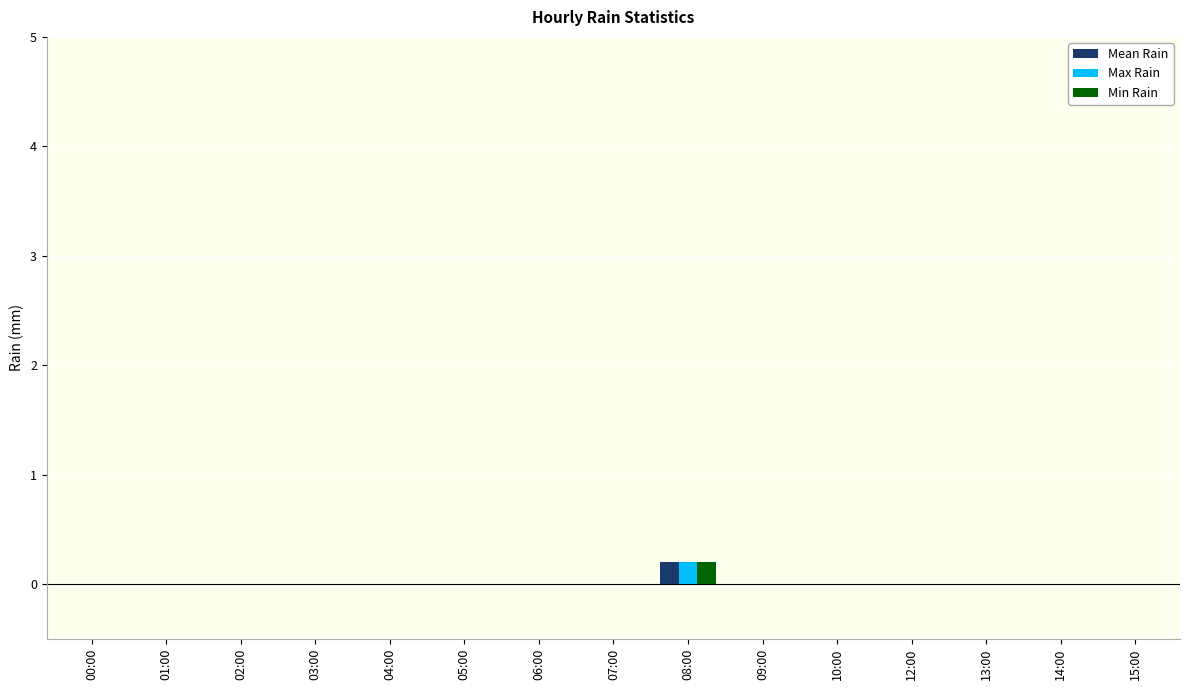

The Min Rain series shows 0.0 at 15:00. True or false?

True